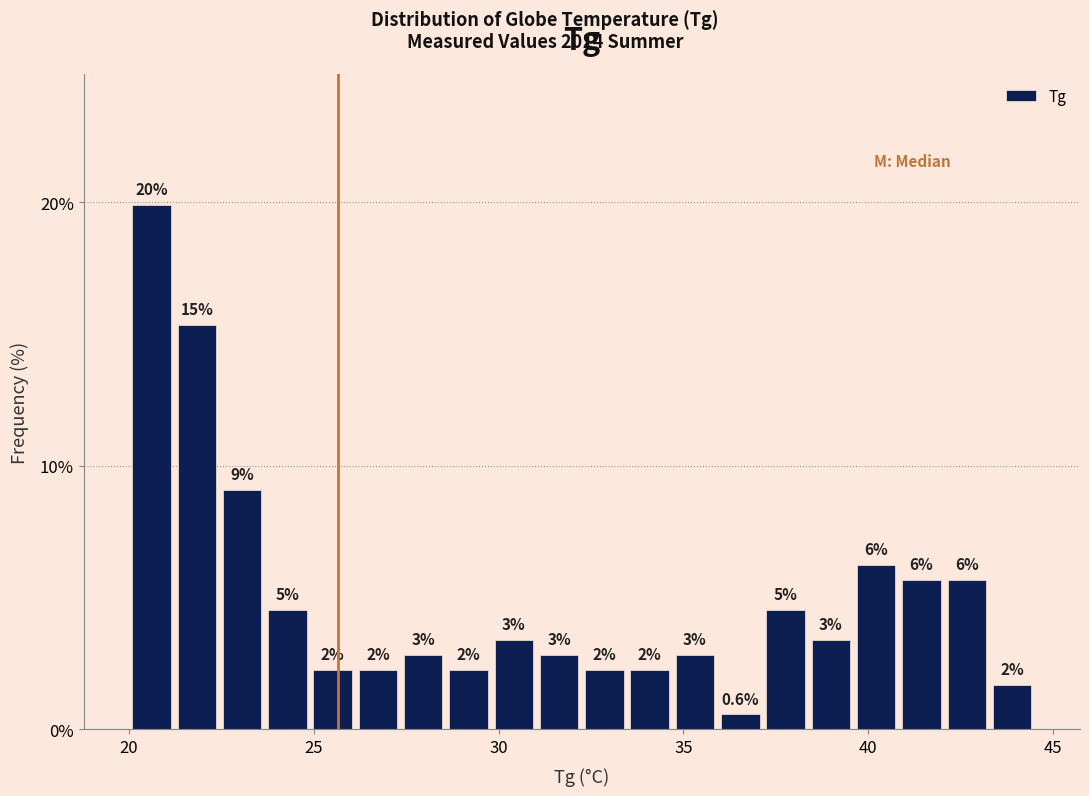

Read against the x-axis, roughly where is the centre of the tallest bar?

20.5